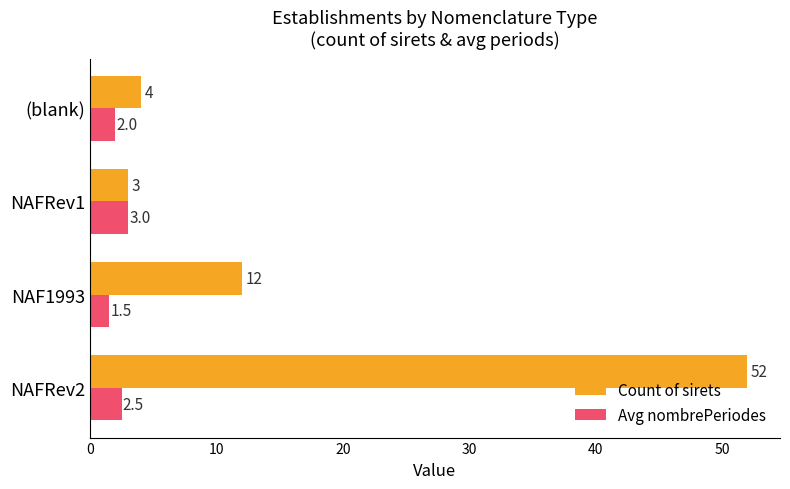

Which series has the largest total across all categories?

Count of sirets